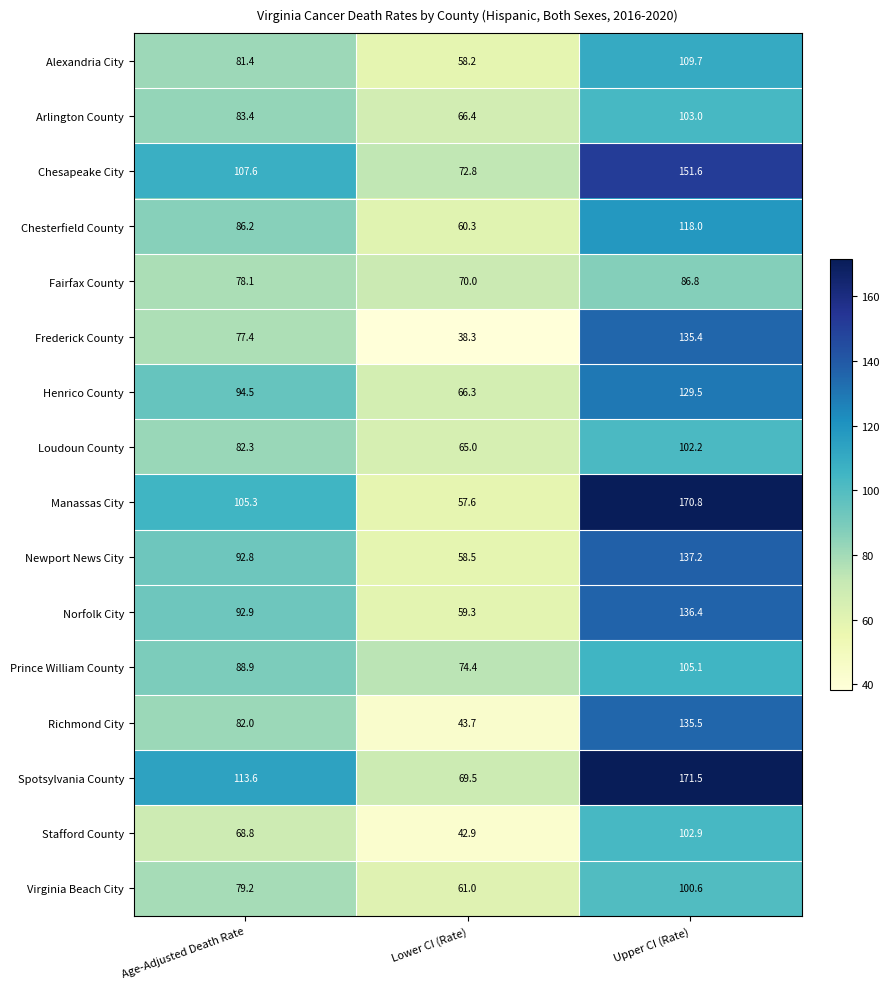

At which label does Loudoun County reach its minimum?

Lower CI (Rate)